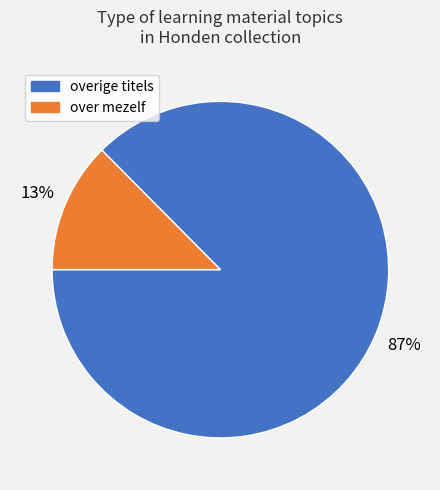

How many slices are in this pie chart?

2